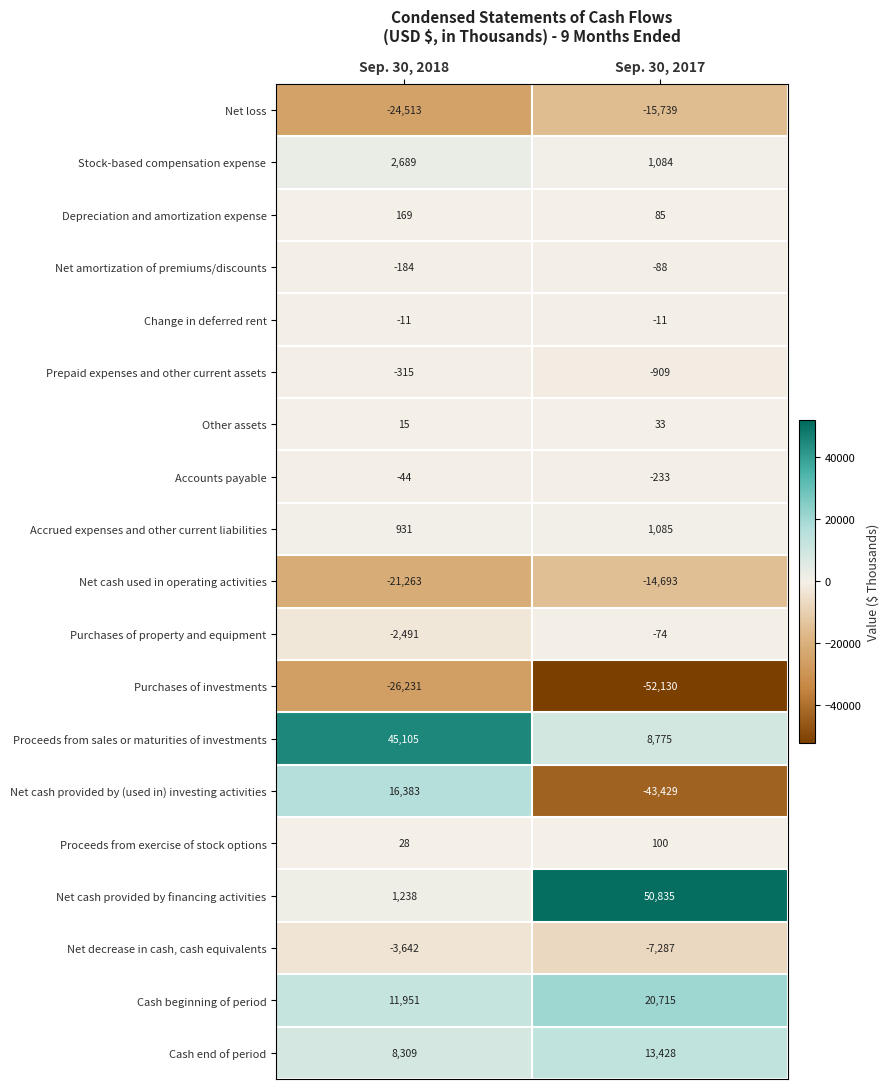

Between Sep. 30, 2018 and Sep. 30, 2017, which series saw the biggest shift?

Net cash provided by (used in) investing activities